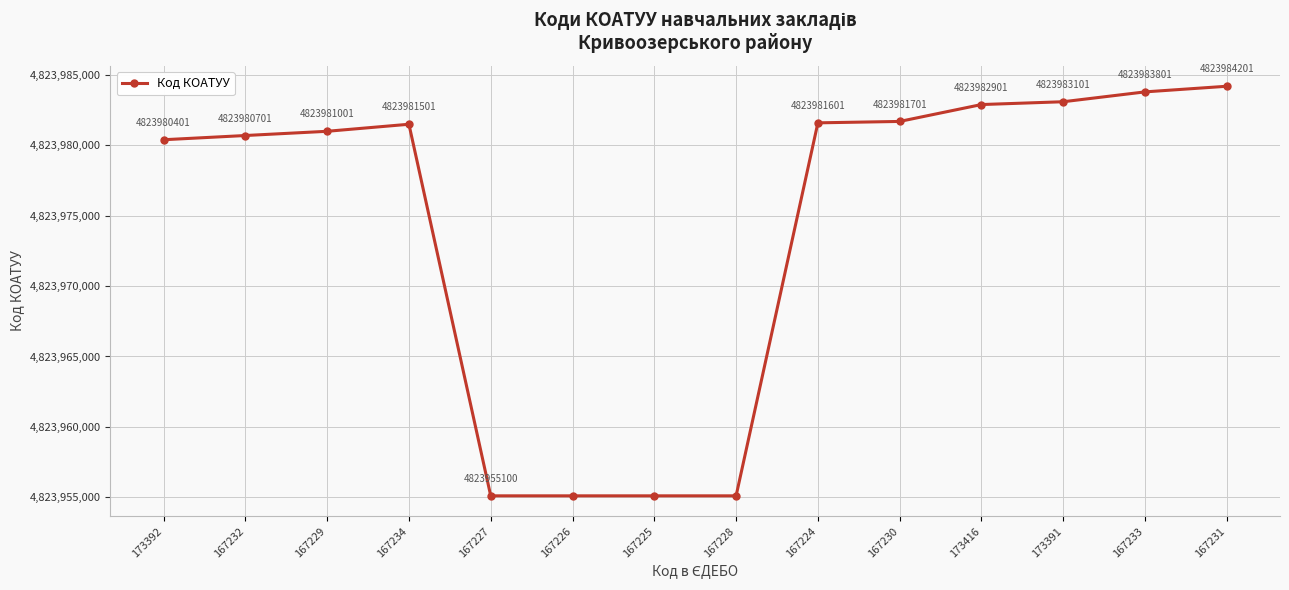

What is the difference between the second highest and second lowest values?

28701